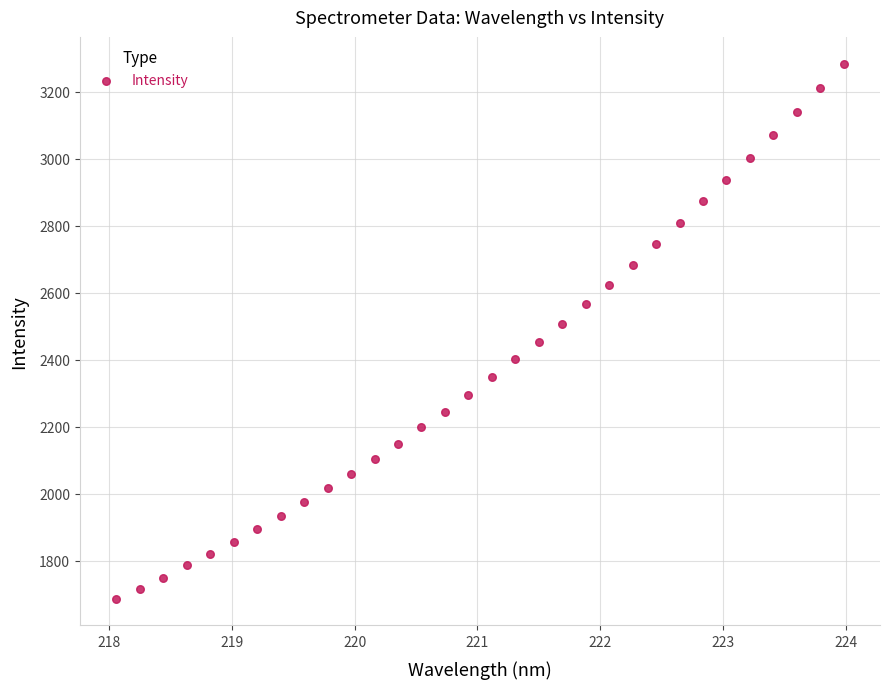

What is the range of Y values (max minus min)?

1597.1